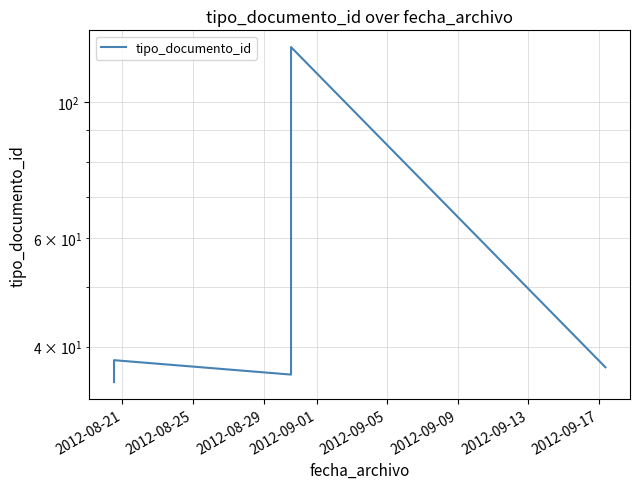

Where is the data nearest to the value 79?

2012-09-01